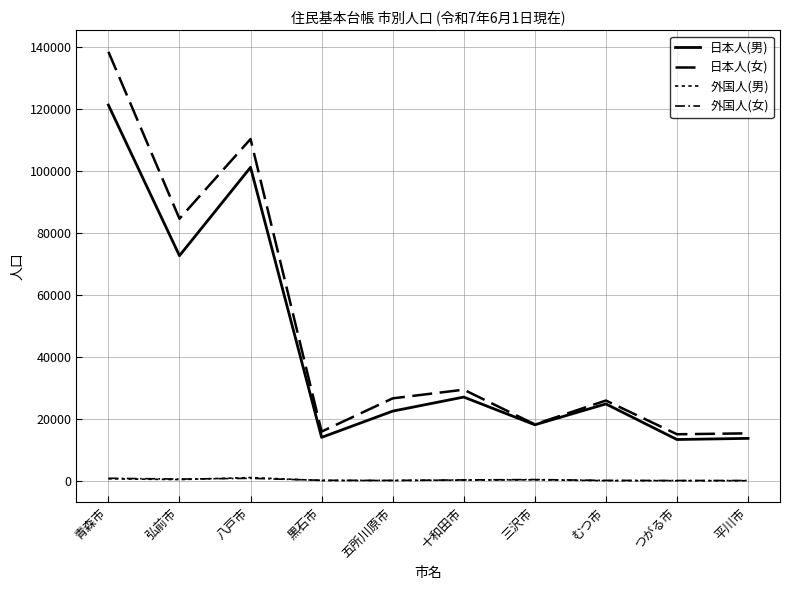

What is the difference between the 日本人(女) values at むつ市 and 五所川原市?

700